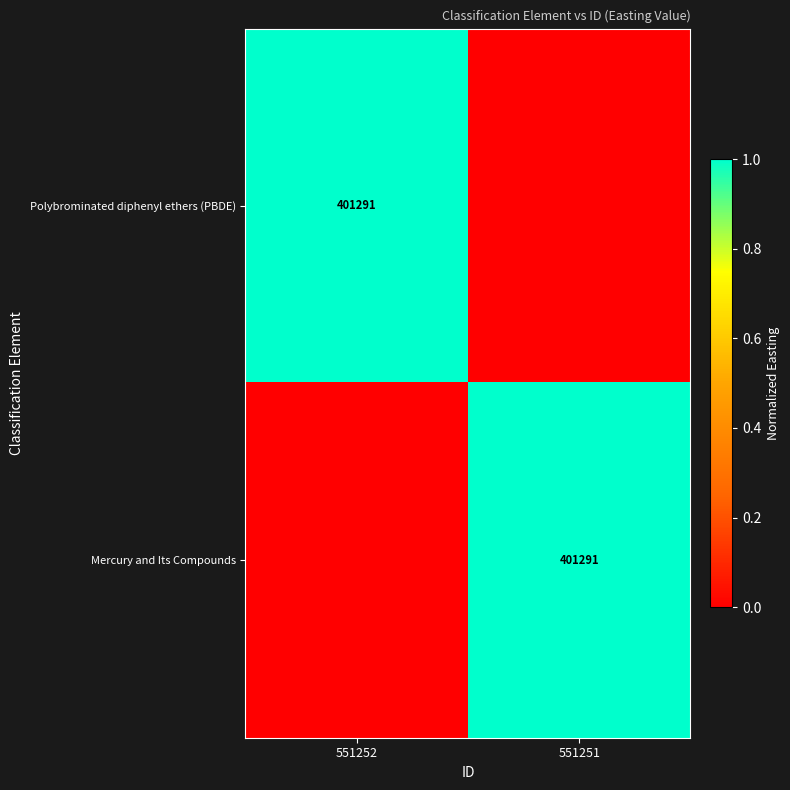

At how many categories does at least one series exceed 0?

2